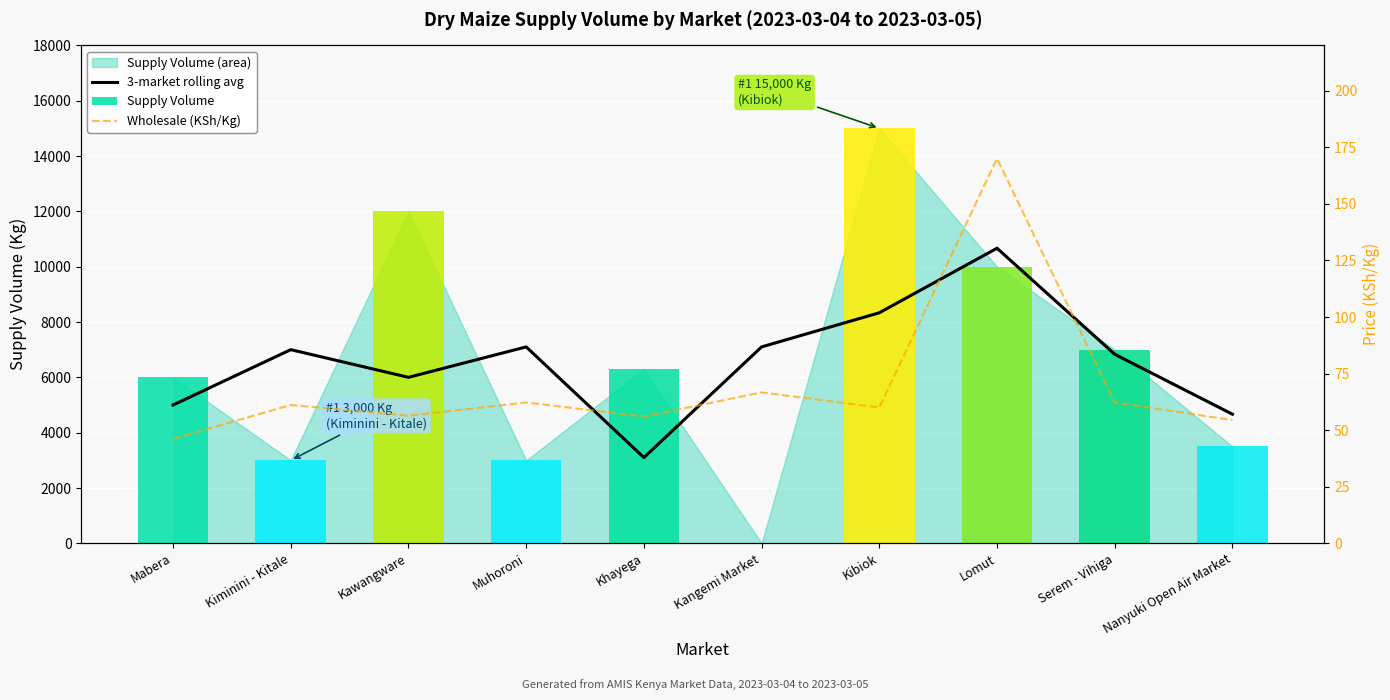

What is the difference between the 3-market rolling avg values at Kangemi Market and Kawangware?

1100.0